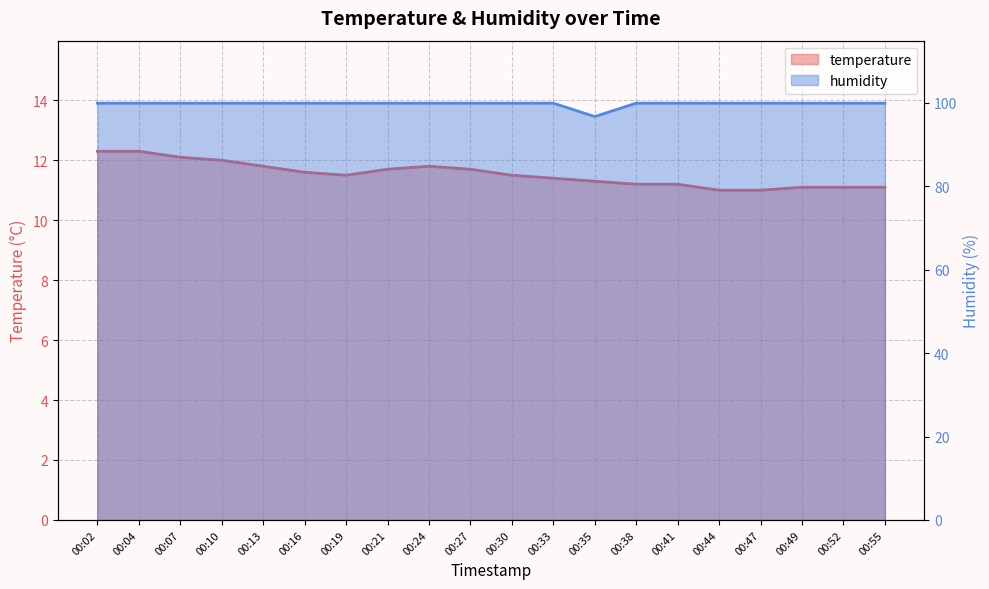

What are all the series names shown in the legend?

temperature, humidity